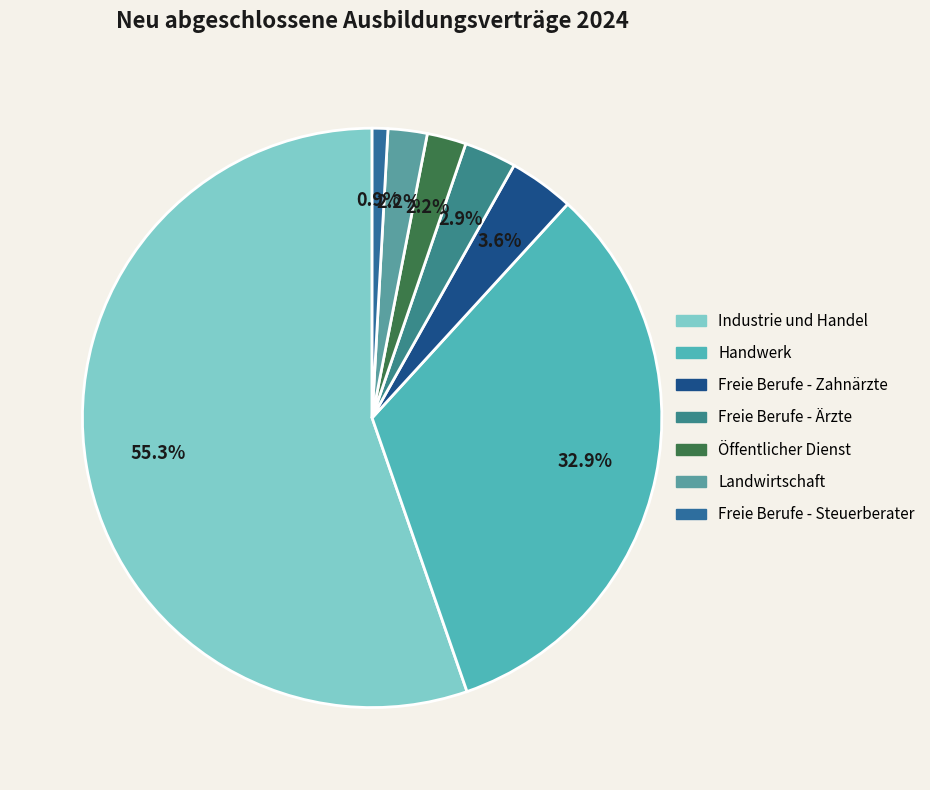

Which category has the smallest portion of the pie?

Freie Berufe - Steuerberater